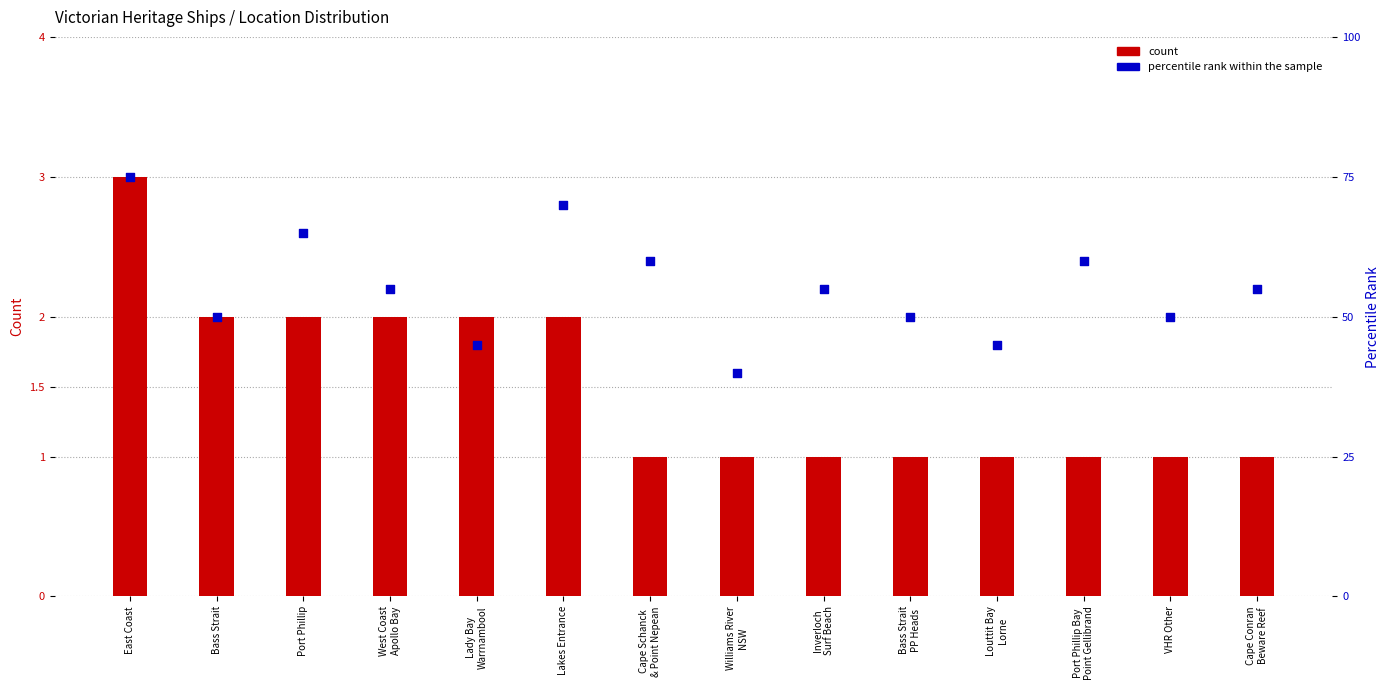

Which series reaches the maximum Y coordinate?

percentile rank within the sample